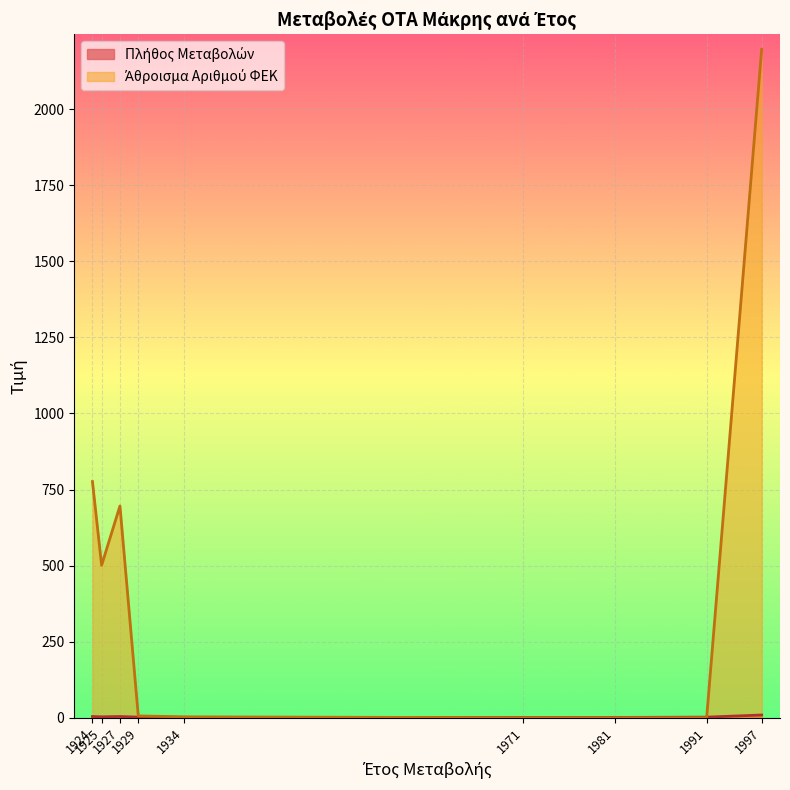

True or false: ΕΤΟΣ ΜΕΤΑΒΟΛΗΣ and ΑΡΙΘΜΟΣ ΦΕΚ intersect in this chart.

False